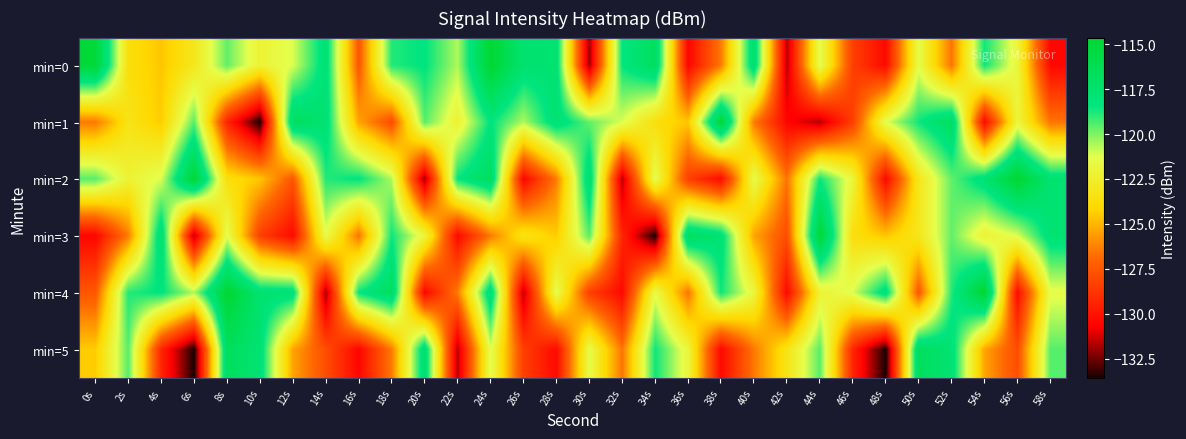

Which category has the lowest value across all series?

10s